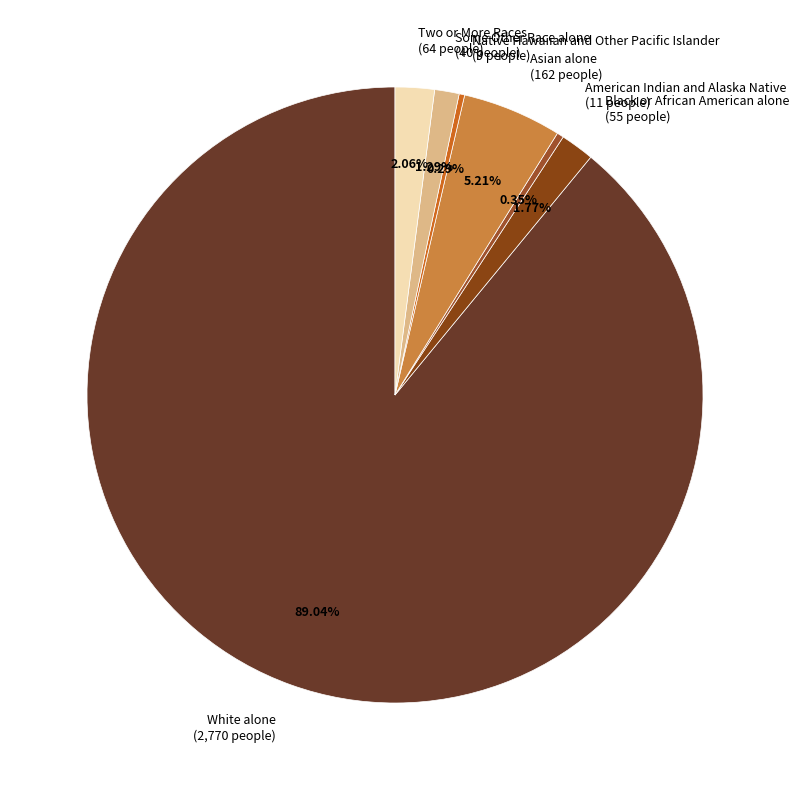

Is there a majority slice in this chart?

Yes